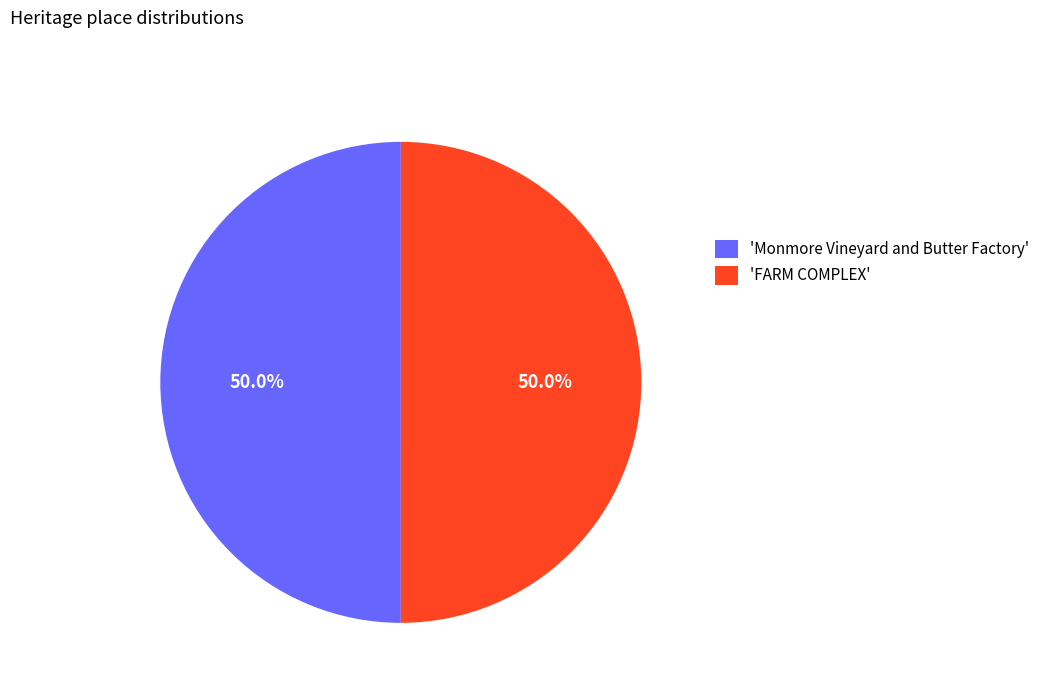

How many segments does this pie chart have?

2